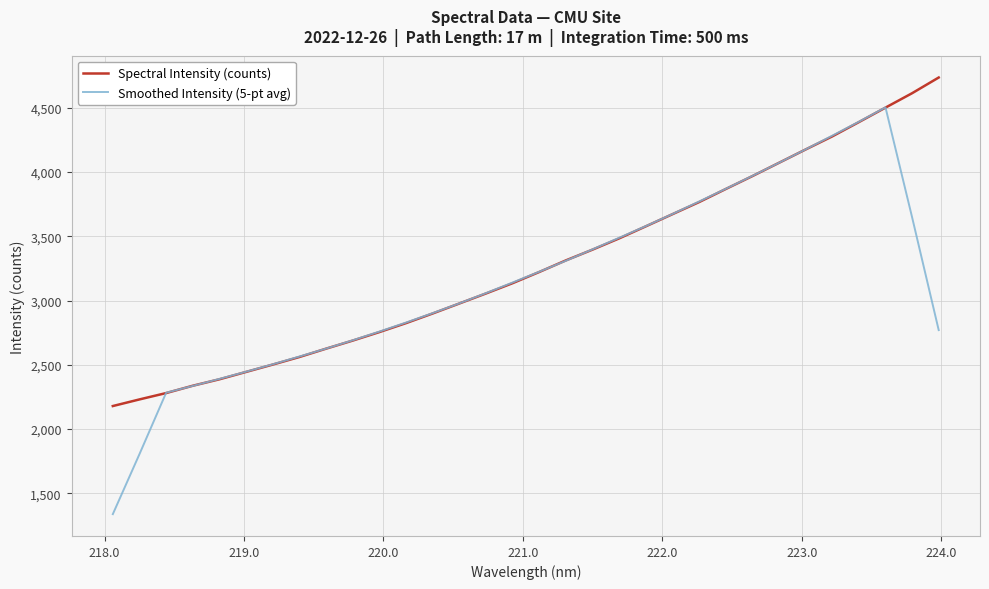

What is the minimum value for Smoothed Intensity (5-pt avg)?

1338.1